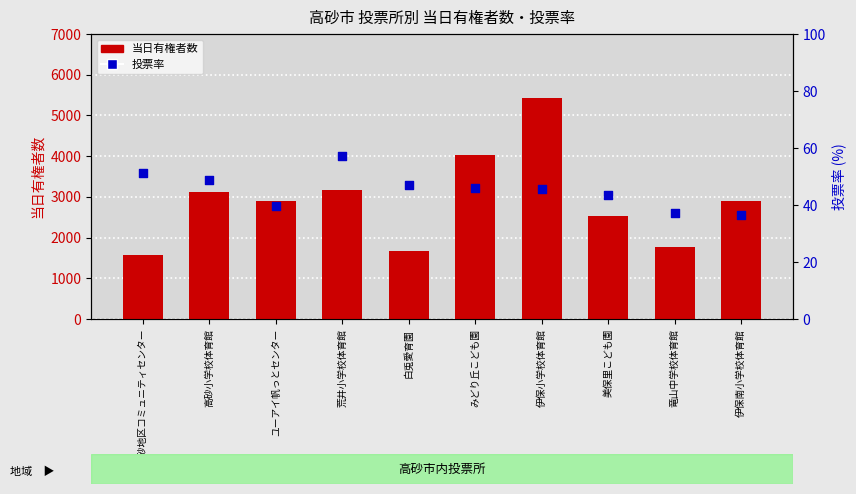

Which series has the widest spread of Y values?

当日有権者数